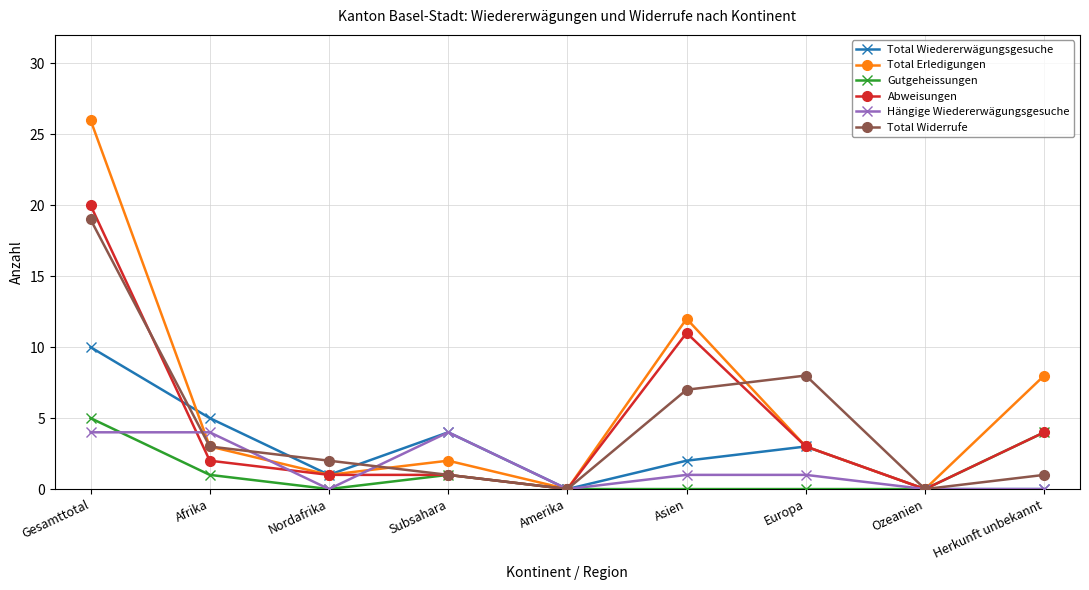

Reading right to left, transcribe all the data shown in this chart.

Total Wiedererwägungsgesuche: 0	0	3	2	0	4	1	5	10
Total Erledigungen: 8	0	3	12	0	2	1	3	26
Gutgeheissungen: 4	0	0	0	0	1	0	1	5
Abweisungen: 4	0	3	11	0	1	1	2	20
Hängige Wiedererwägungsgesuche: 0	0	1	1	0	4	0	4	4
Total Widerrufe: 1	0	8	7	0	1	2	3	19